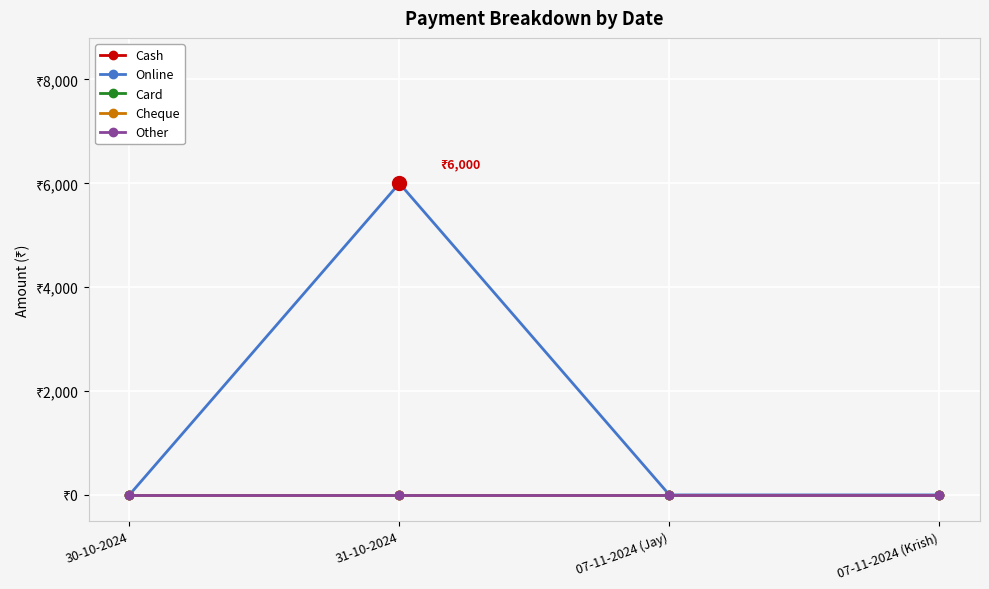

Does the chart have visible grid lines?

Yes